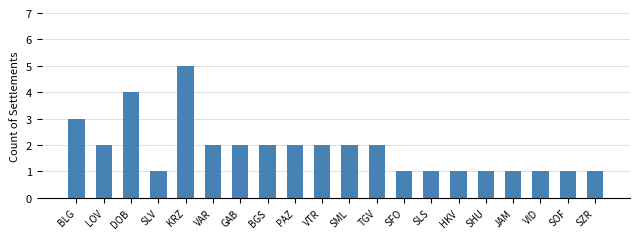

What is the value of the 18th bar from the left?

1